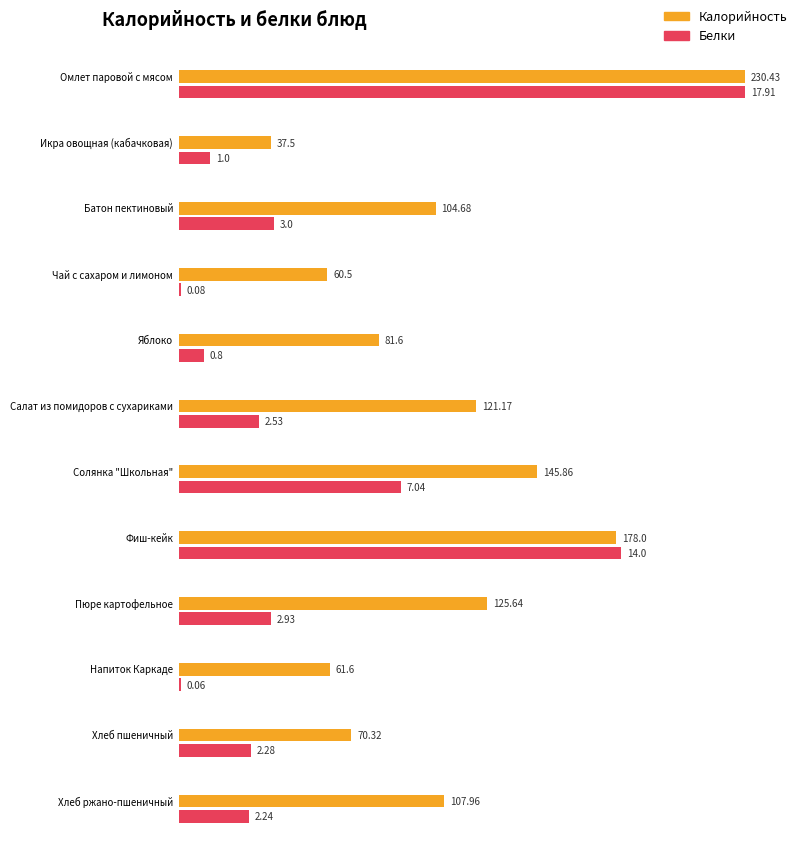

At Хлеб пшеничный, list the series in order from smallest to largest.

Белки, Калорийность